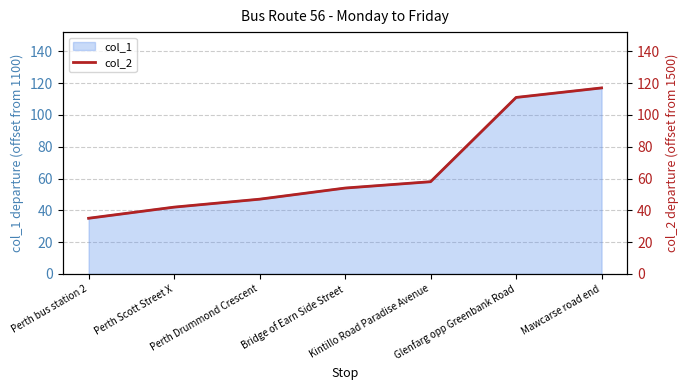

Which label corresponds to the largest value in the chart?

Mawcarse road end